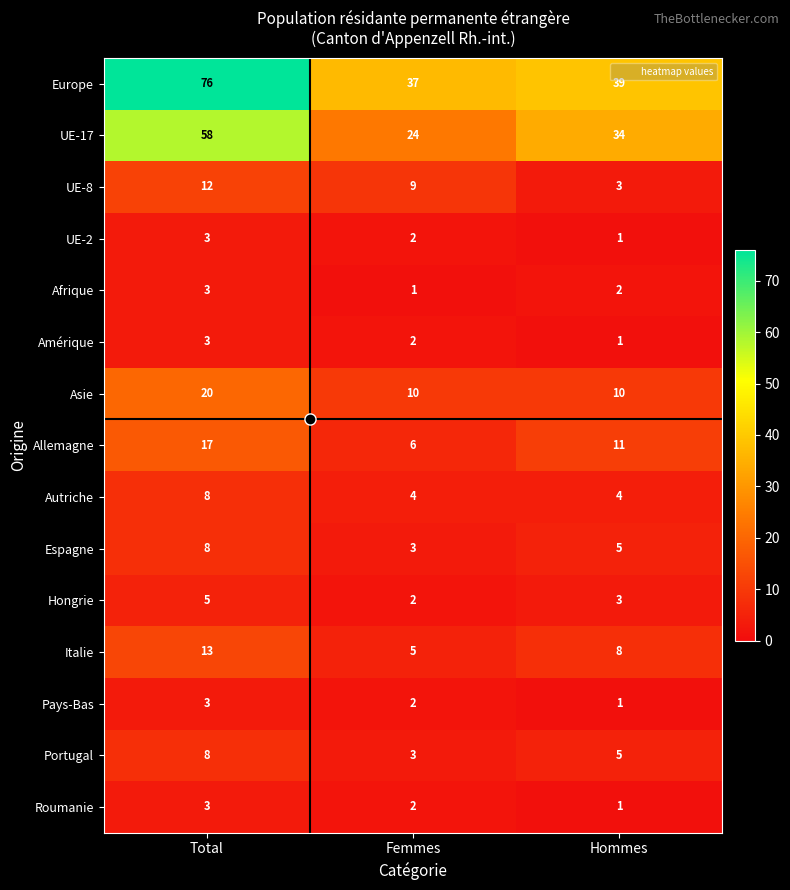

What is the maximum value shown in the chart?

76